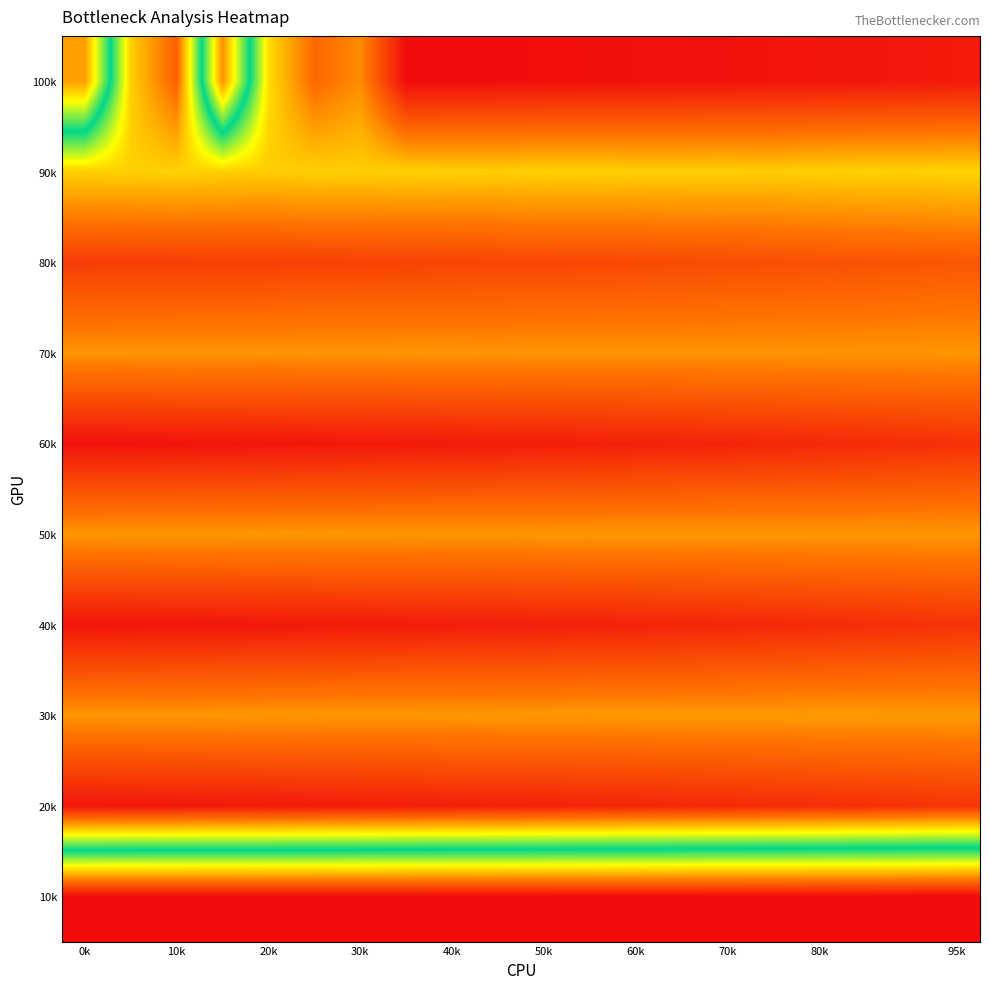

Reading right to left, what are all the values shown in this chart?

100k: 15.0	15.0	15.1	15.1	15.1	15.2	15.2	15.2	15.3	15.3	15.3	15.3	15.3	12.4	13.1	10.9	3.3	13.2	11.1	3.6
90k: 11.1	11.1	11.1	11.1	11.2	11.2	11.2	11.2	11.1	11.1	11.2	11.2	11.1	11.2	11.1	11.2	11.2	11.1	11.2	11.2
80k: 13.5	13.6	13.6	13.7	13.7	13.8	13.8	13.9	13.9	13.9	13.9	14.0	14.0	14.0	14.1	14.1	14.1	14.1	14.1	14.2
70k: 12.2	12.2	12.2	12.2	12.2	12.2	12.2	12.2	12.2	12.2	12.2	12.2	12.2	12.2	12.2	12.2	12.2	12.2	12.2	12.2
60k: 14.5	14.5	14.6	14.7	14.7	14.8	14.8	14.8	14.9	14.9	15.0	15.0	15.0	15.1	15.1	15.1	15.1	15.2	15.2	15.2
50k: 12.2	12.2	12.2	12.2	12.2	12.2	12.2	12.2	12.2	12.2	12.2	12.2	12.2	12.2	12.2	12.2	12.2	12.2	12.2	12.2
40k: 14.4	14.5	14.5	14.6	14.7	14.7	14.8	14.8	14.8	14.9	14.9	14.9	15.0	15.0	15.0	15.1	15.1	15.1	15.1	15.2
30k: 12.1	12.1	12.1	12.1	12.1	12.1	12.1	12.1	12.1	12.1	12.1	12.2	12.2	12.2	12.2	12.2	12.2	12.2	12.2	12.2
20k: 14.3	14.4	14.5	14.5	14.6	14.6	14.7	14.7	14.8	14.8	14.9	14.9	14.9	15.0	15.0	15.0	15.0	15.1	15.1	15.1
10k: 0.3	0.3	0.3	0.3	0.3	0.3	0.3	0.3	0.3	0.3	0.3	0.3	0.3	0.3	0.3	0.3	0.3	0.3	0.3	0.3